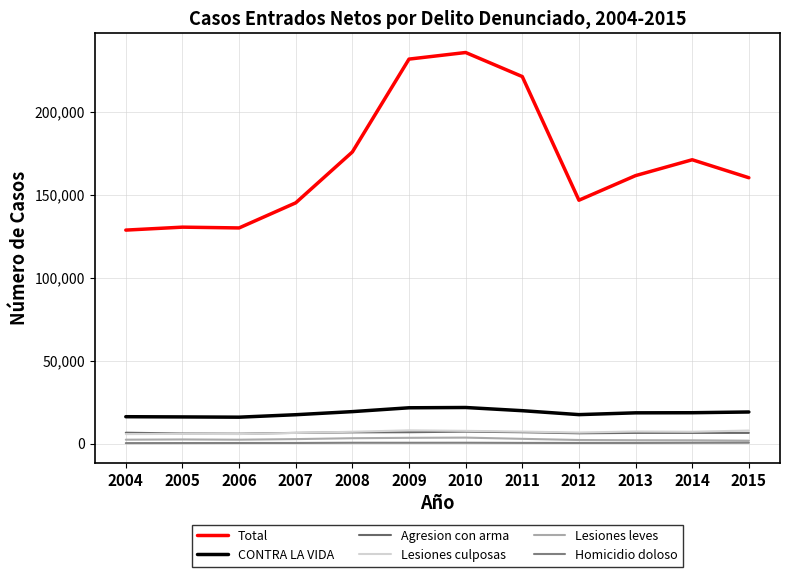

How many interior local peaks does the Total series have?

3